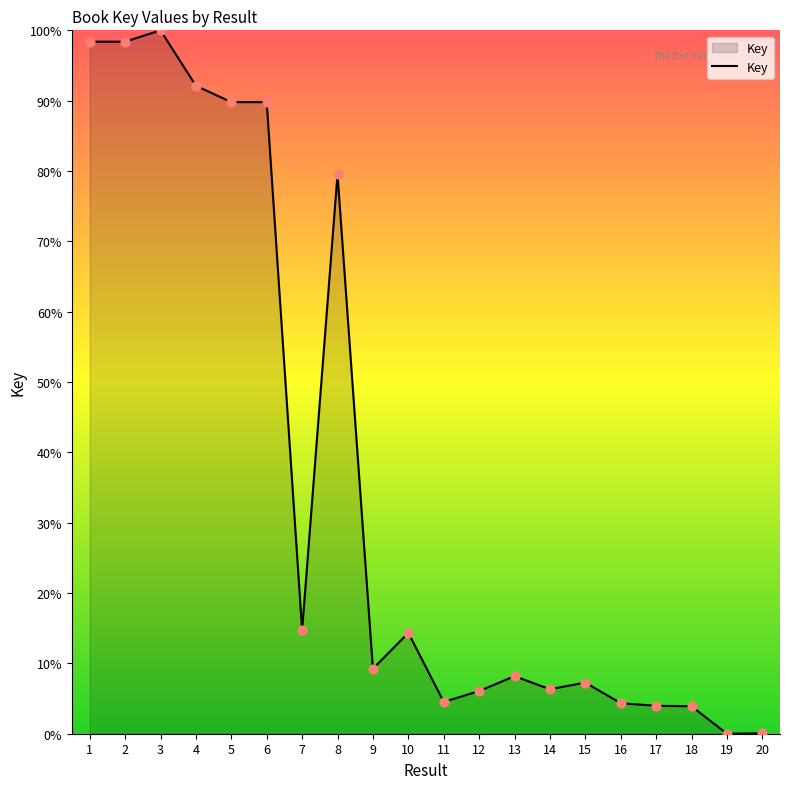

What is the ratio of the value at 8 to the value at 9?

8.6